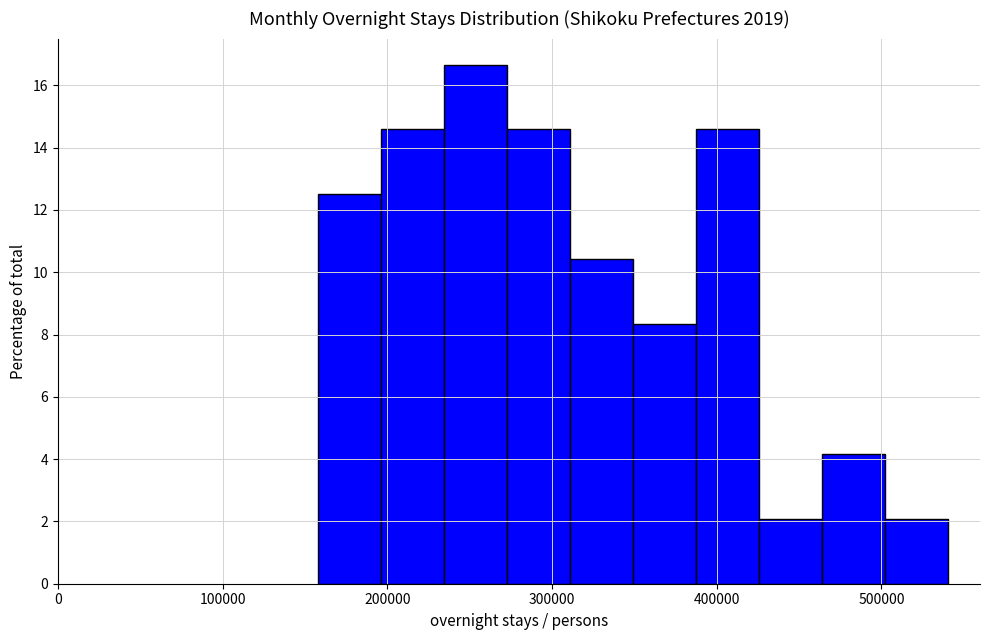

Read against the x-axis, roughly where is the centre of the tallest bar?

250000